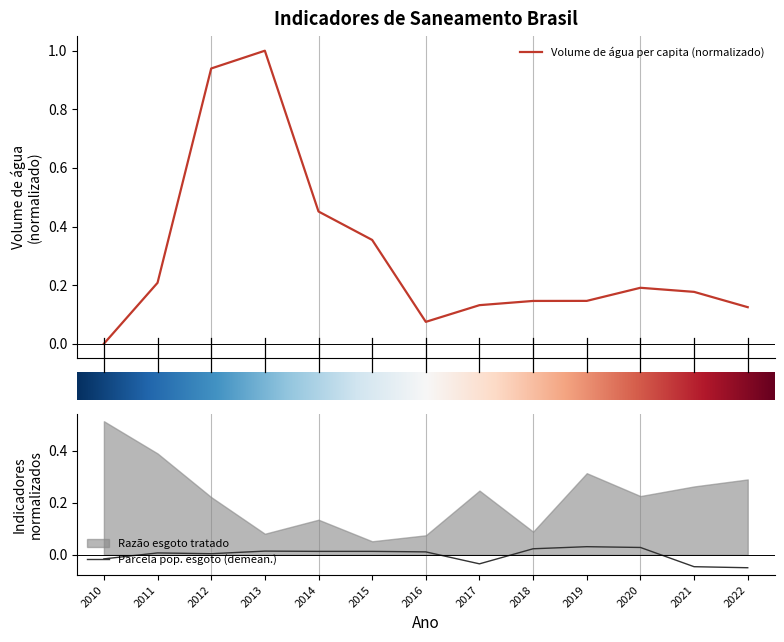

Is the value of Volume de agua per capita (L) at 2016 greater than the value of Parcela pop. com acesso a esgoto at 2017?

Yes